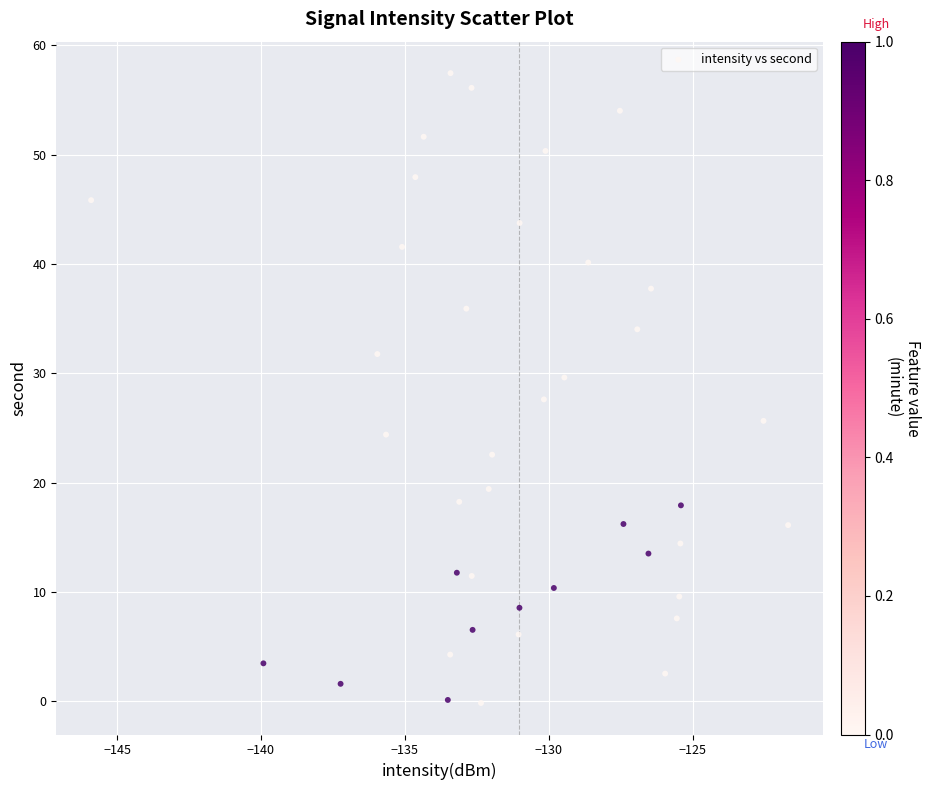

What is the range of Y values (max minus min)?

57.6